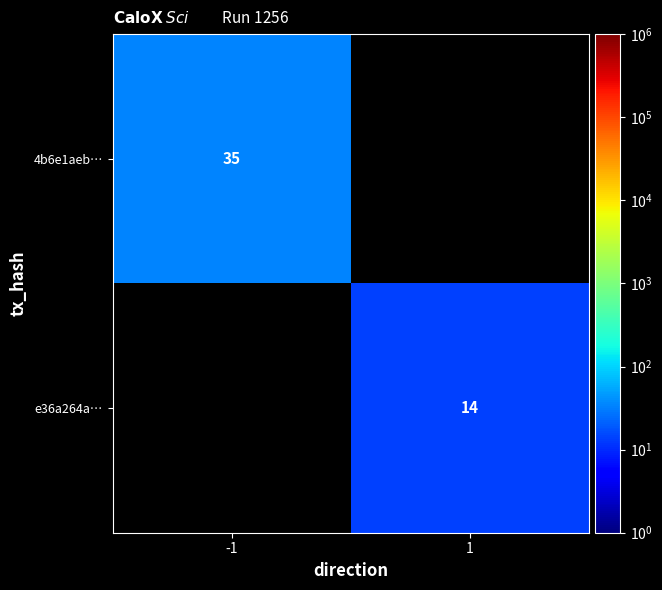

The 4b6e1aeb… series shows 60 at -1. True or false?

False